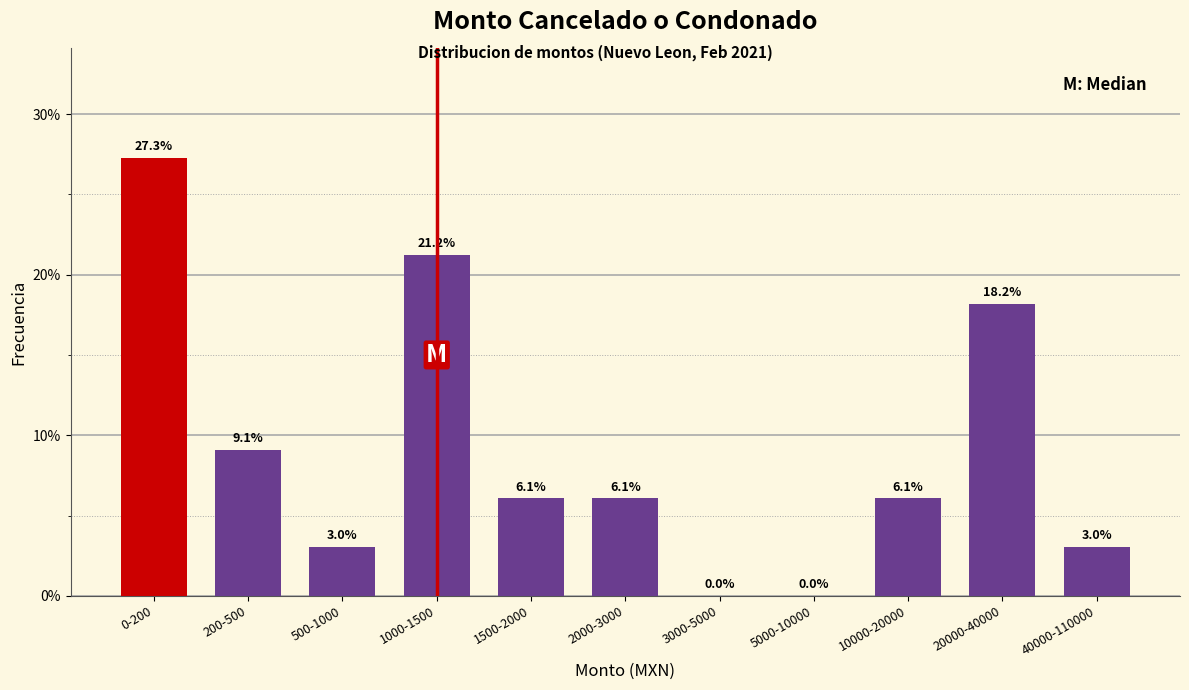

Reading left to right, transcribe all the data shown in this chart.

0-200=27.3	200-500=9.1	500-1000=3.0	1000-1500=21.2	1500-2000=6.1	2000-3000=6.1	3000-5000=0.0	5000-10000=0.0	10000-20000=6.1	20000-40000=18.2	40000-110000=3.0